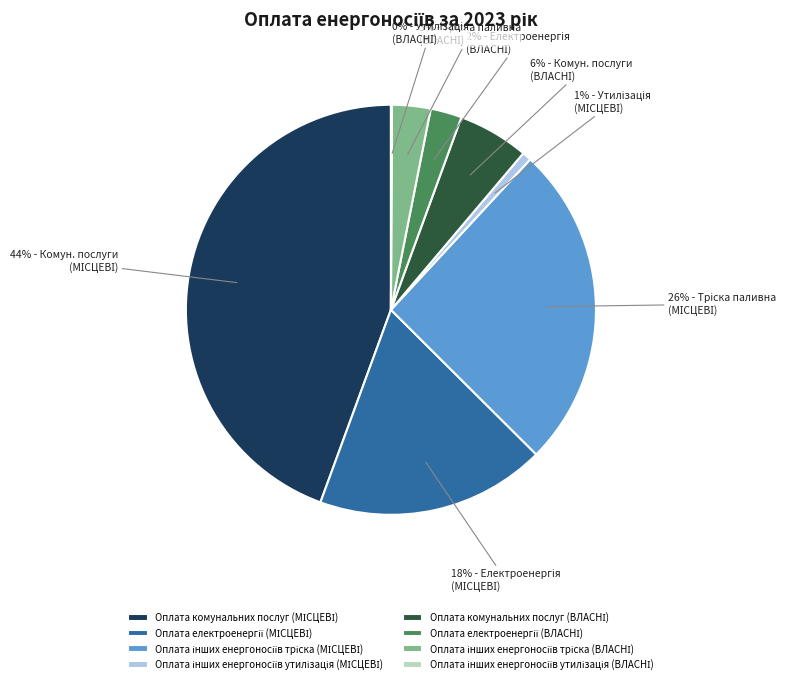

Is there a majority slice in this chart?

No